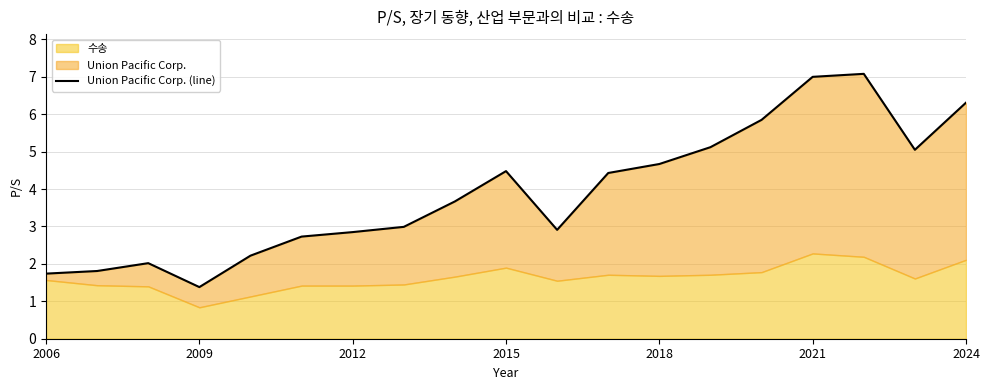

What is the ratio of the value at 2006 to the value at 2021?

0.2